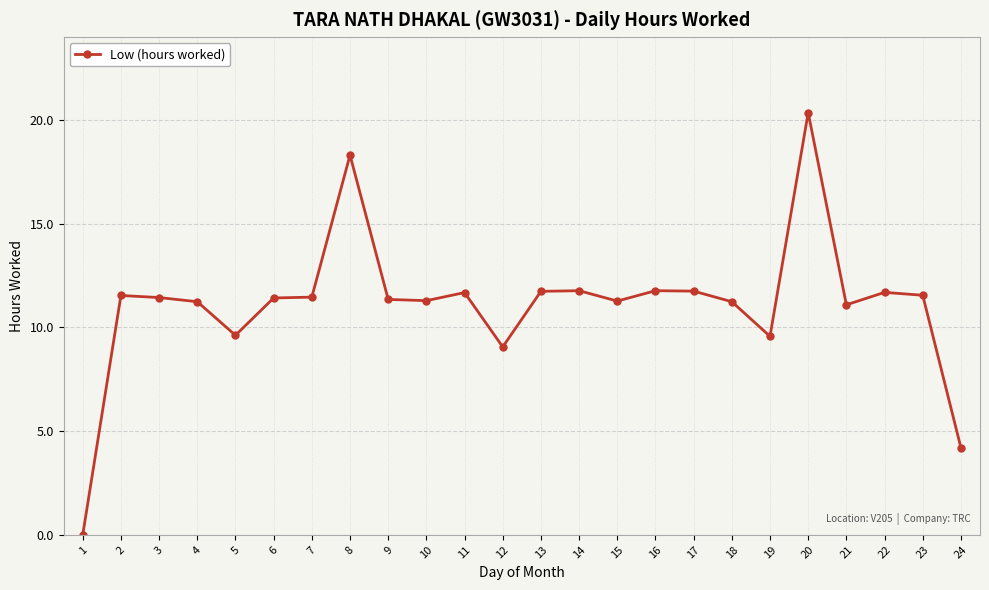

What is the change in value from 1 to 13?

+11.7